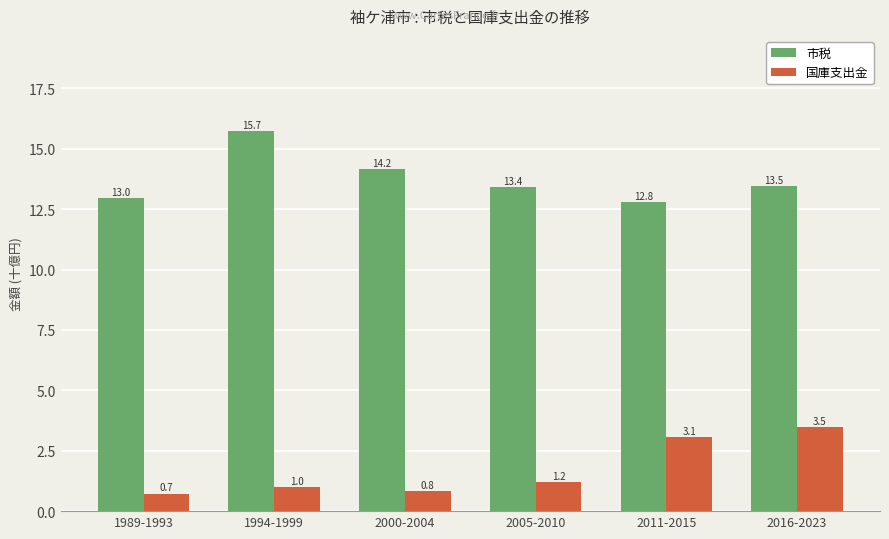

What is the total value across all series at 1989-1993?

13.7